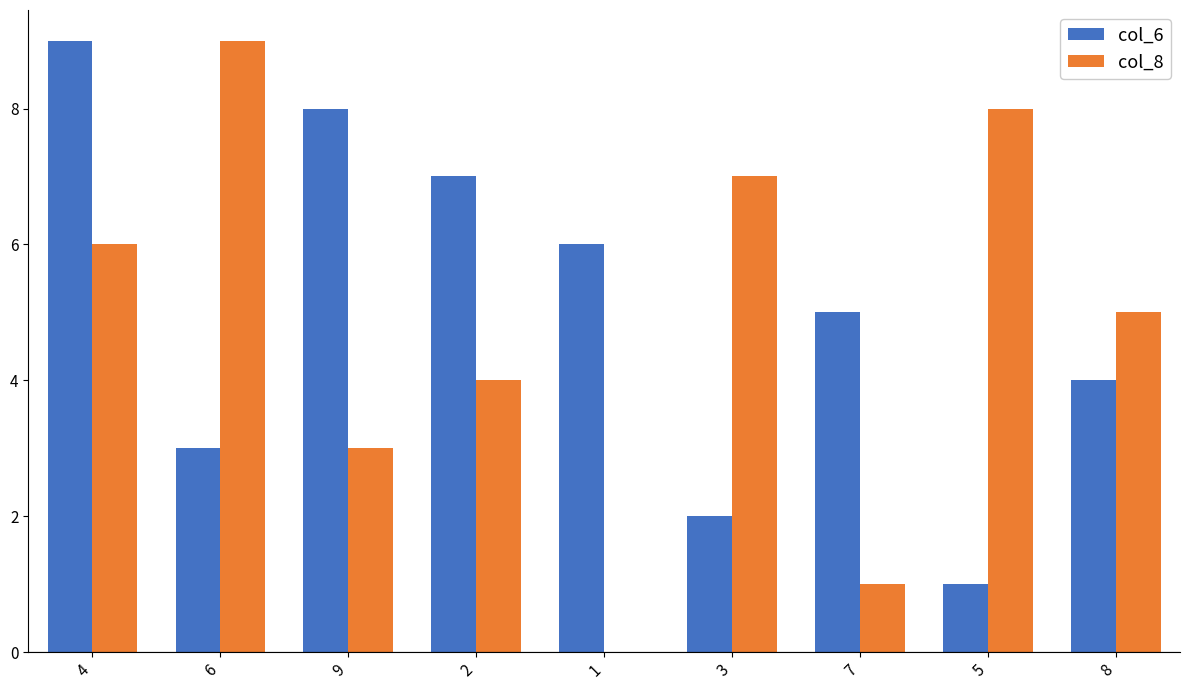

Which series has the widest spread of values?

col_8